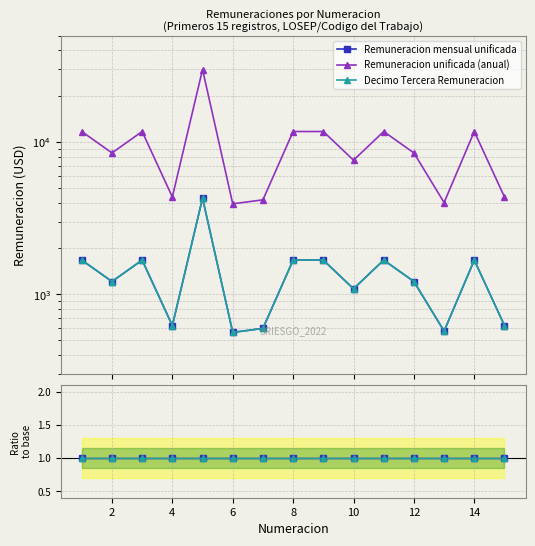

True or false: Remuneracion unificada (anual) and Remuneracion mensual unificada intersect in this chart.

False